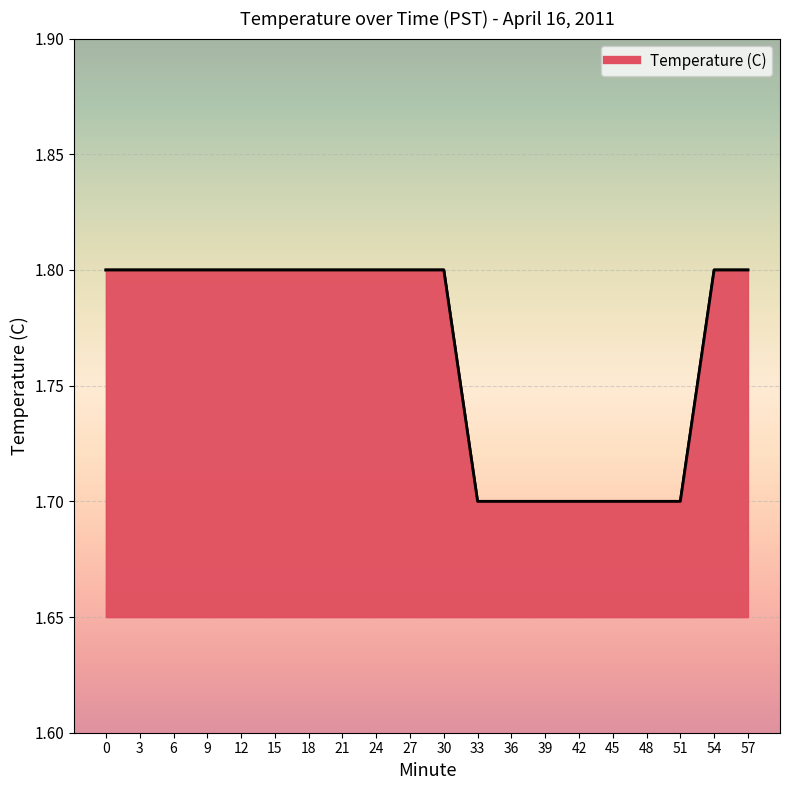

Approximately how many times larger is the value at 27 compared to 6?

1.0